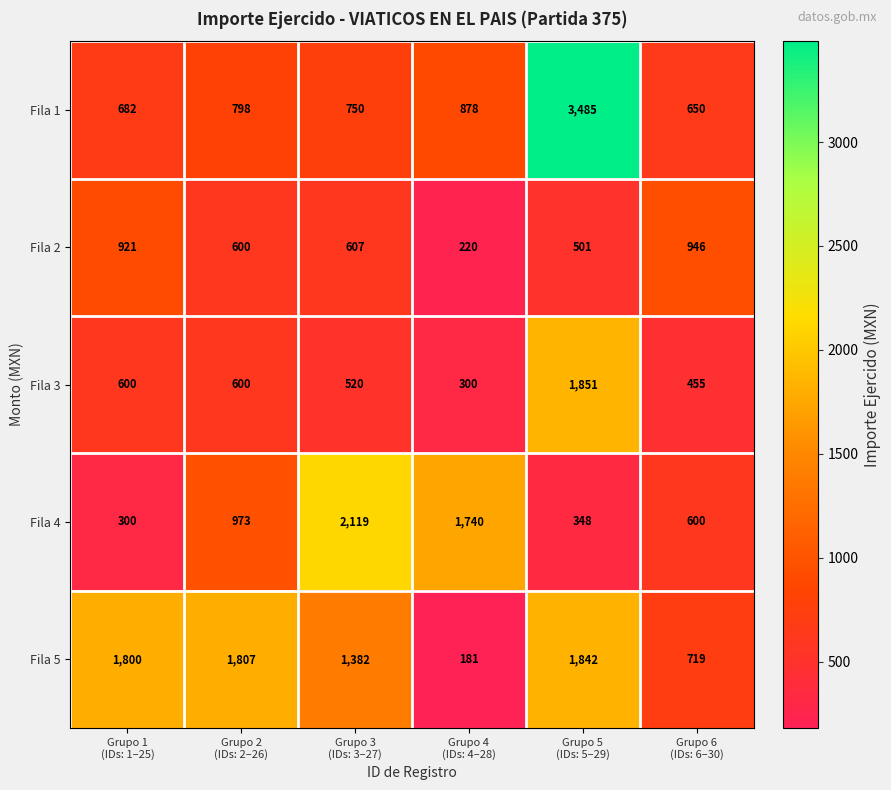

Which series has the widest spread of values?

Fila 1